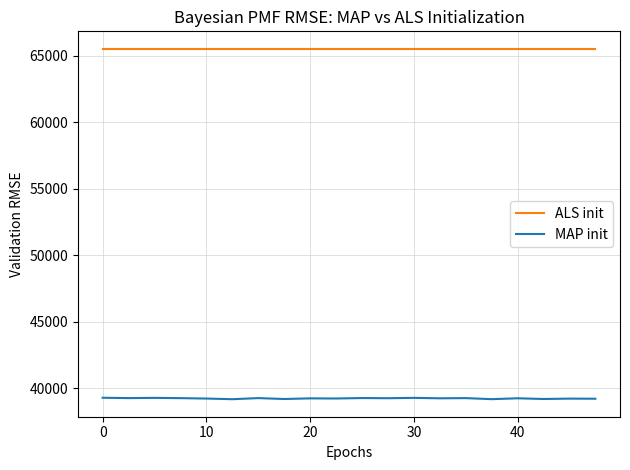

True or false: MAP init and ALS init intersect in this chart.

False